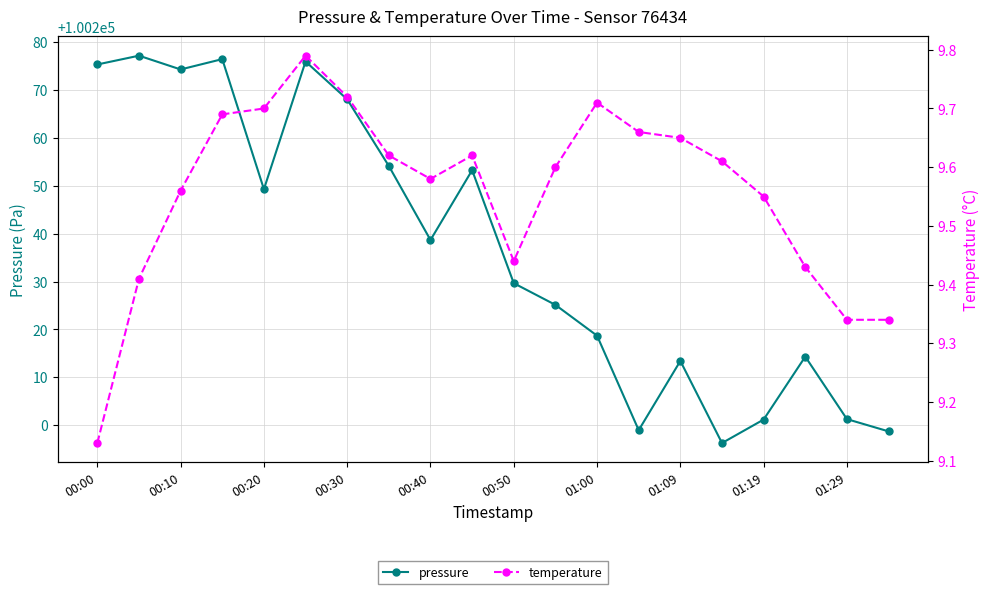

At how many categories does at least one series exceed 86958?

20